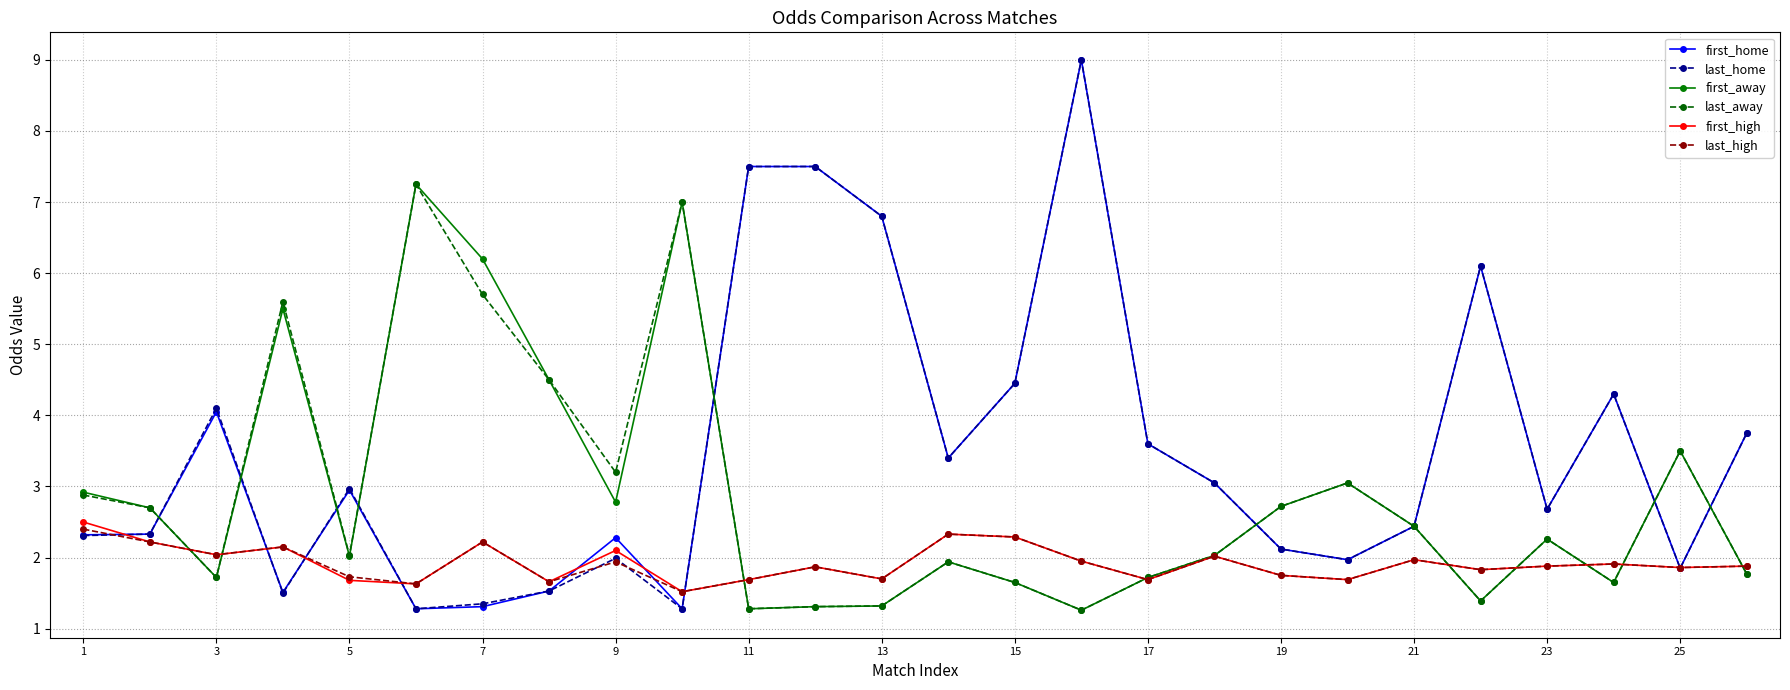

What is the maximum value for first_high?

2.5